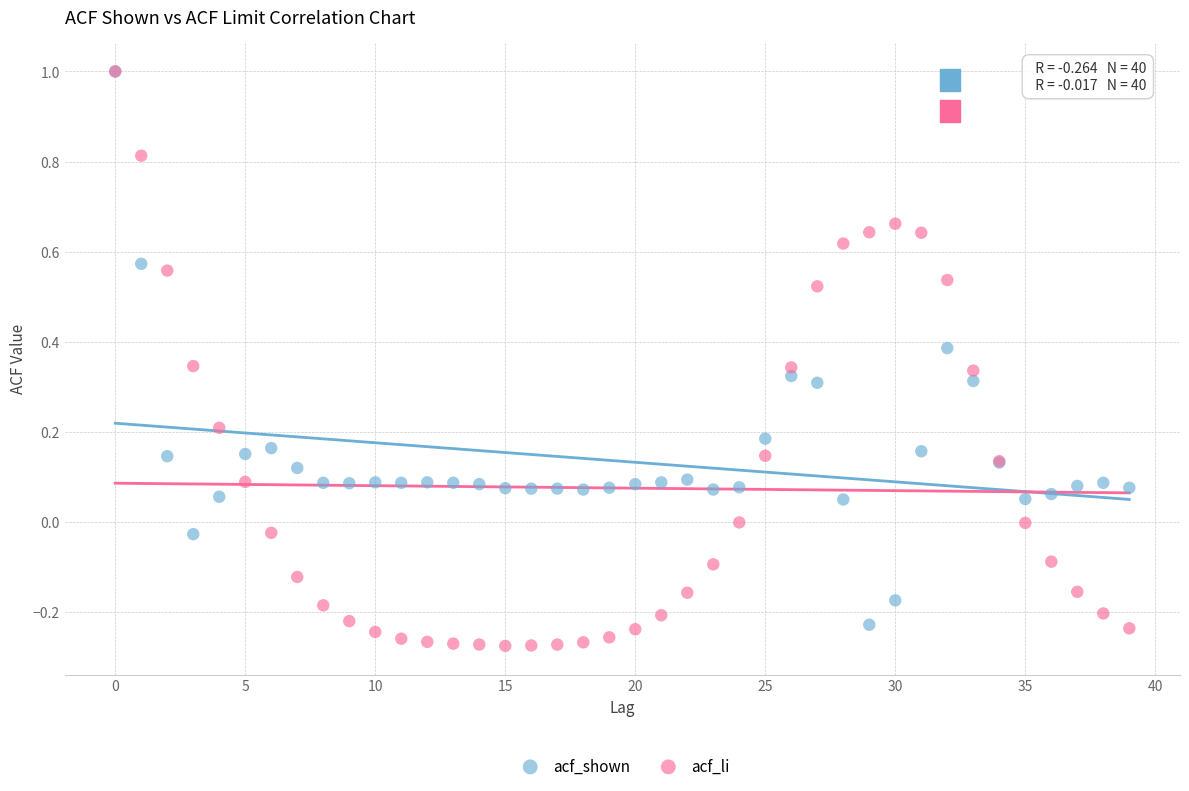

What are all the series names shown in the legend?

acf_shown, acf_li